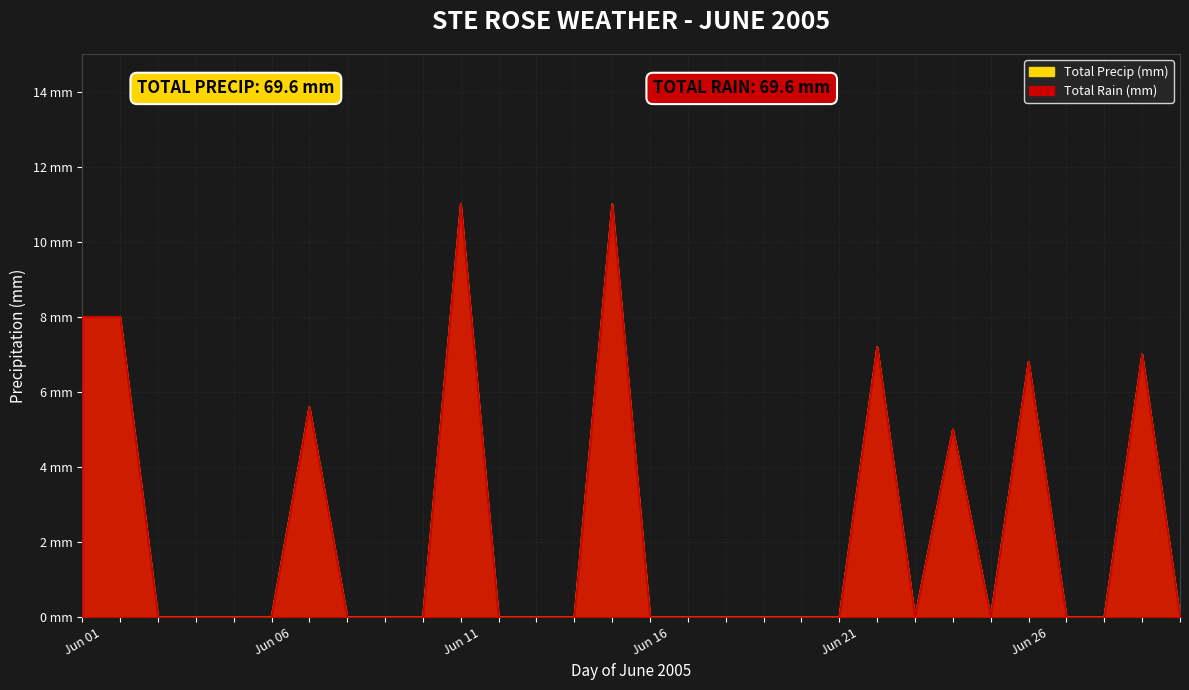

What is the sum of the Total Rain (mm) values at 29 and 23?

7.0